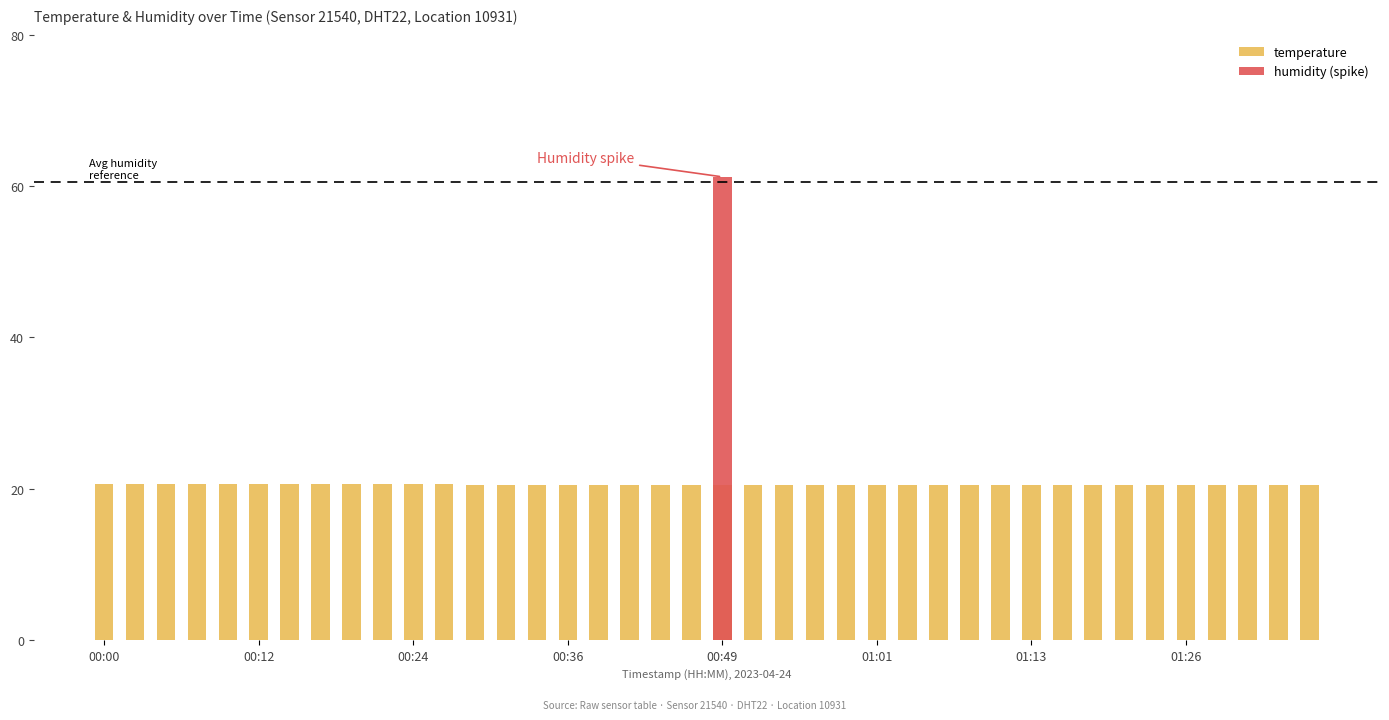

The value at 39 is 10.2. True or false?

False